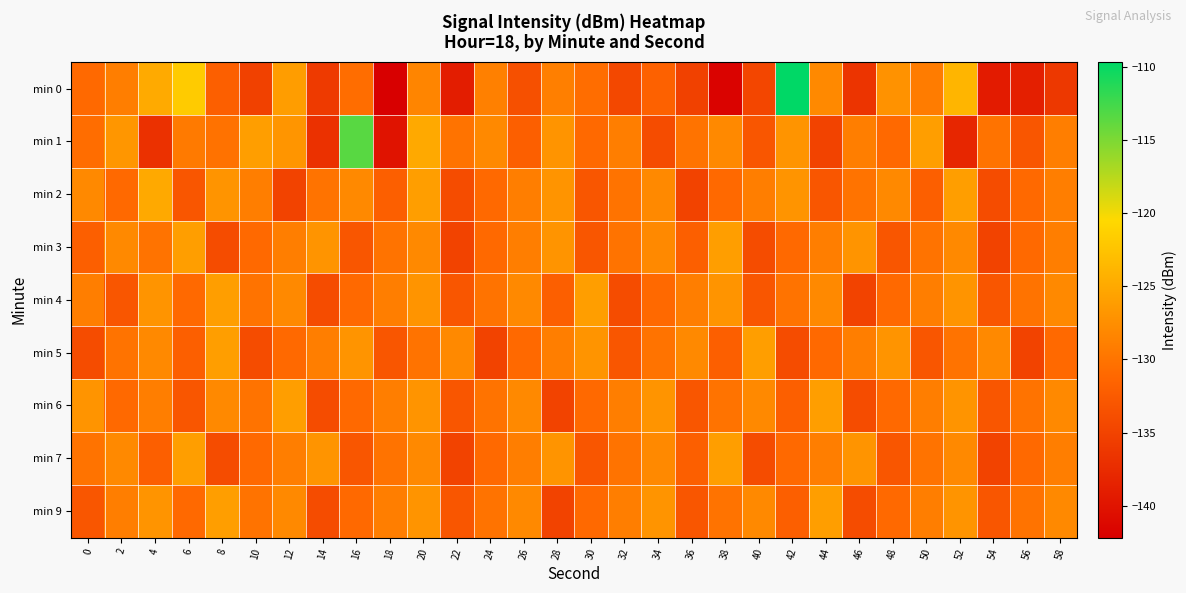

What is the smallest value displayed?

-142.2